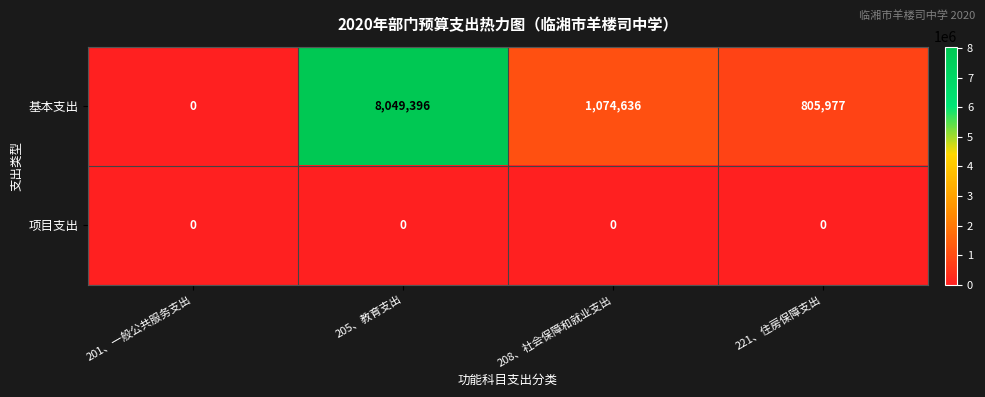

What is the difference between the maximum and minimum values in the 基本支出 series?

8049396